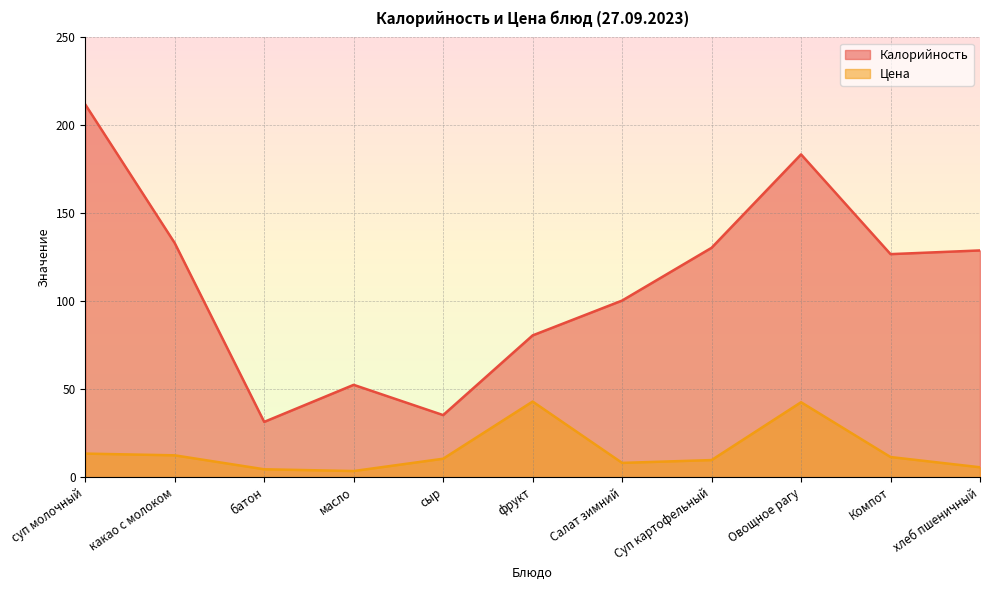

What is the approximate value of Цена at хлеб пшеничный?

5.6